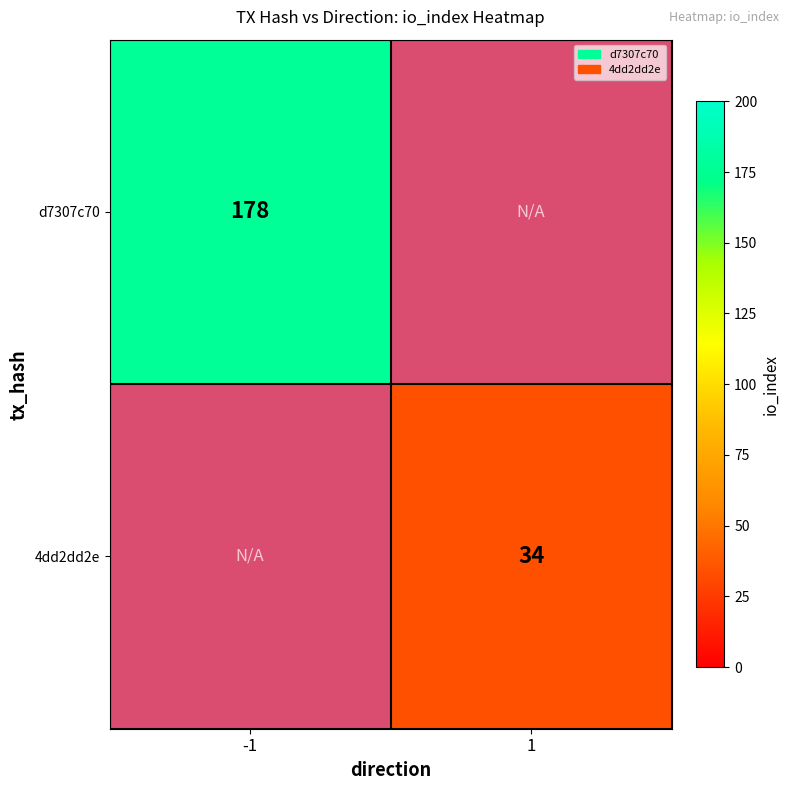

Is the value of 4dd2dd2e at -1 greater than the value of d7307c70 at 1?

No